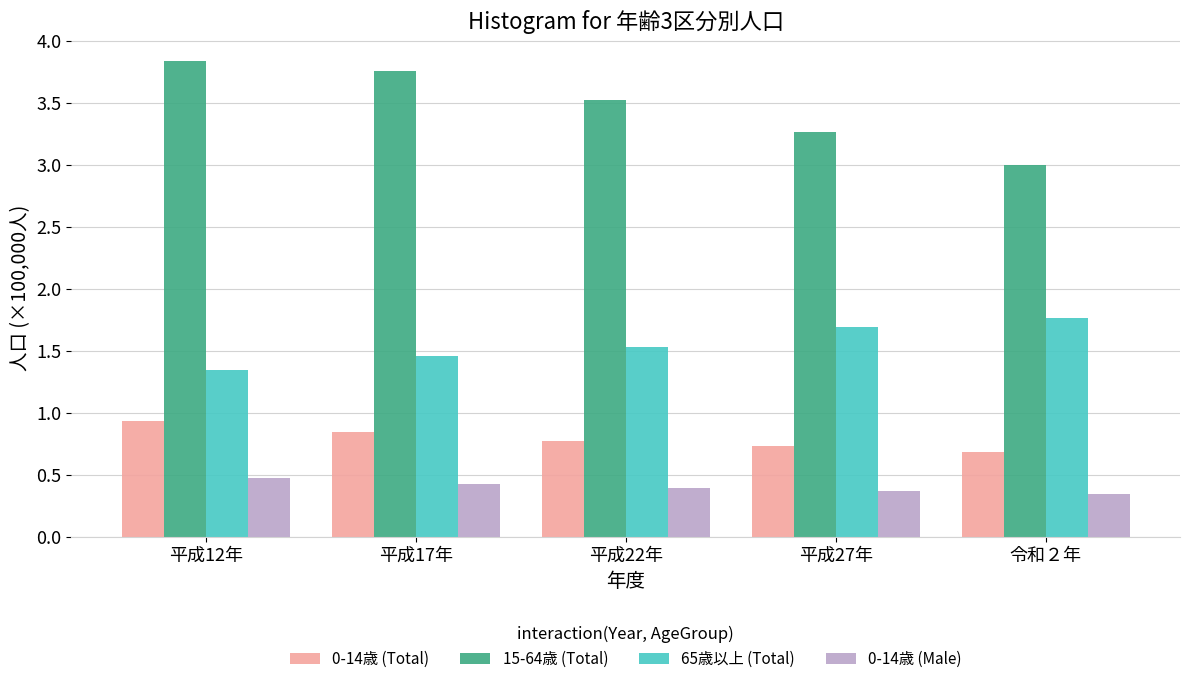

What is the total value across all series at 平成12年?

6.6